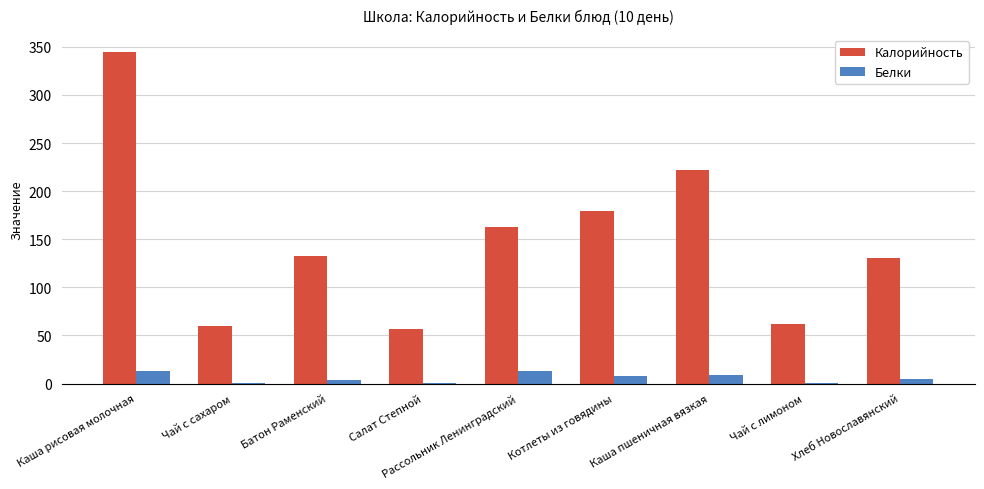

What is the maximum value for Белки?

13.5